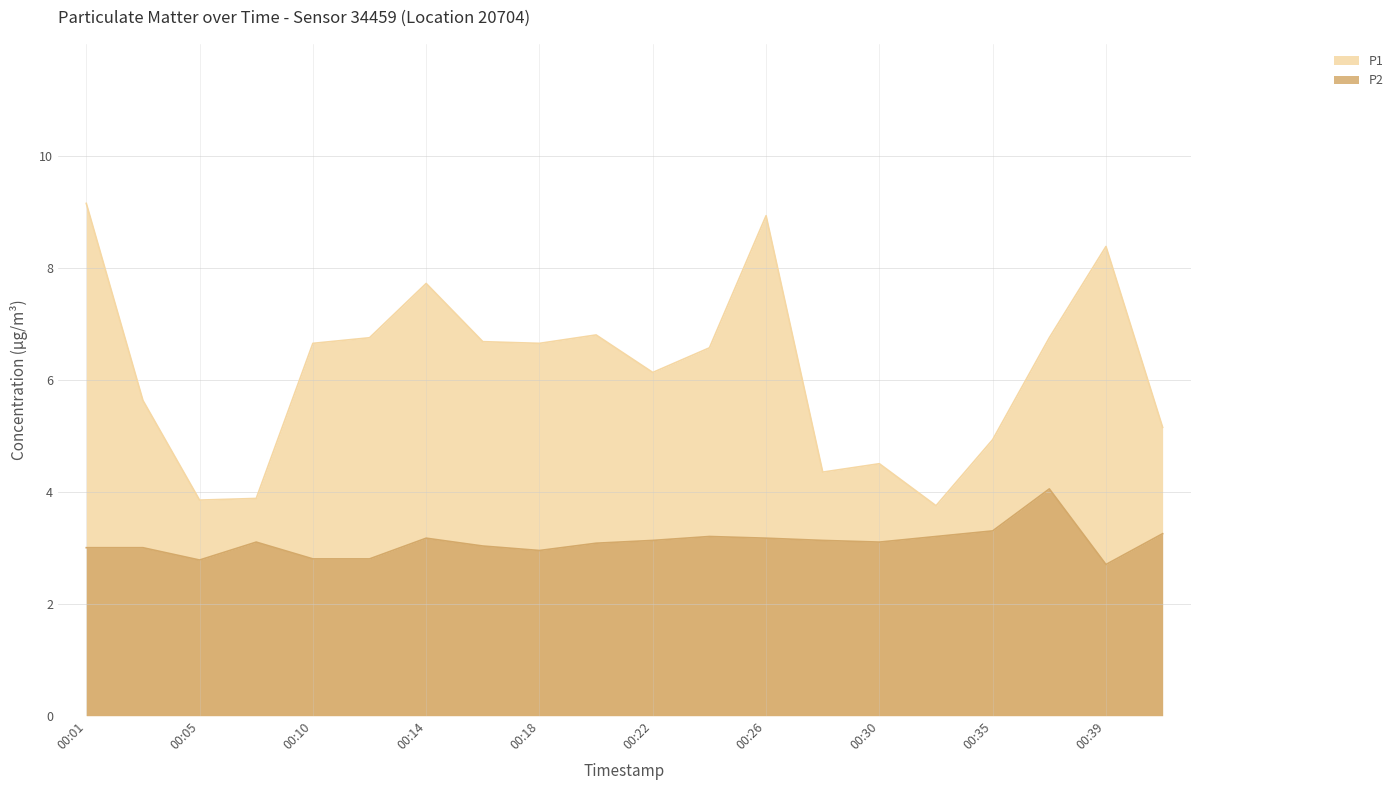

What is the value of the P1 point at the 4th from the left?

3.9